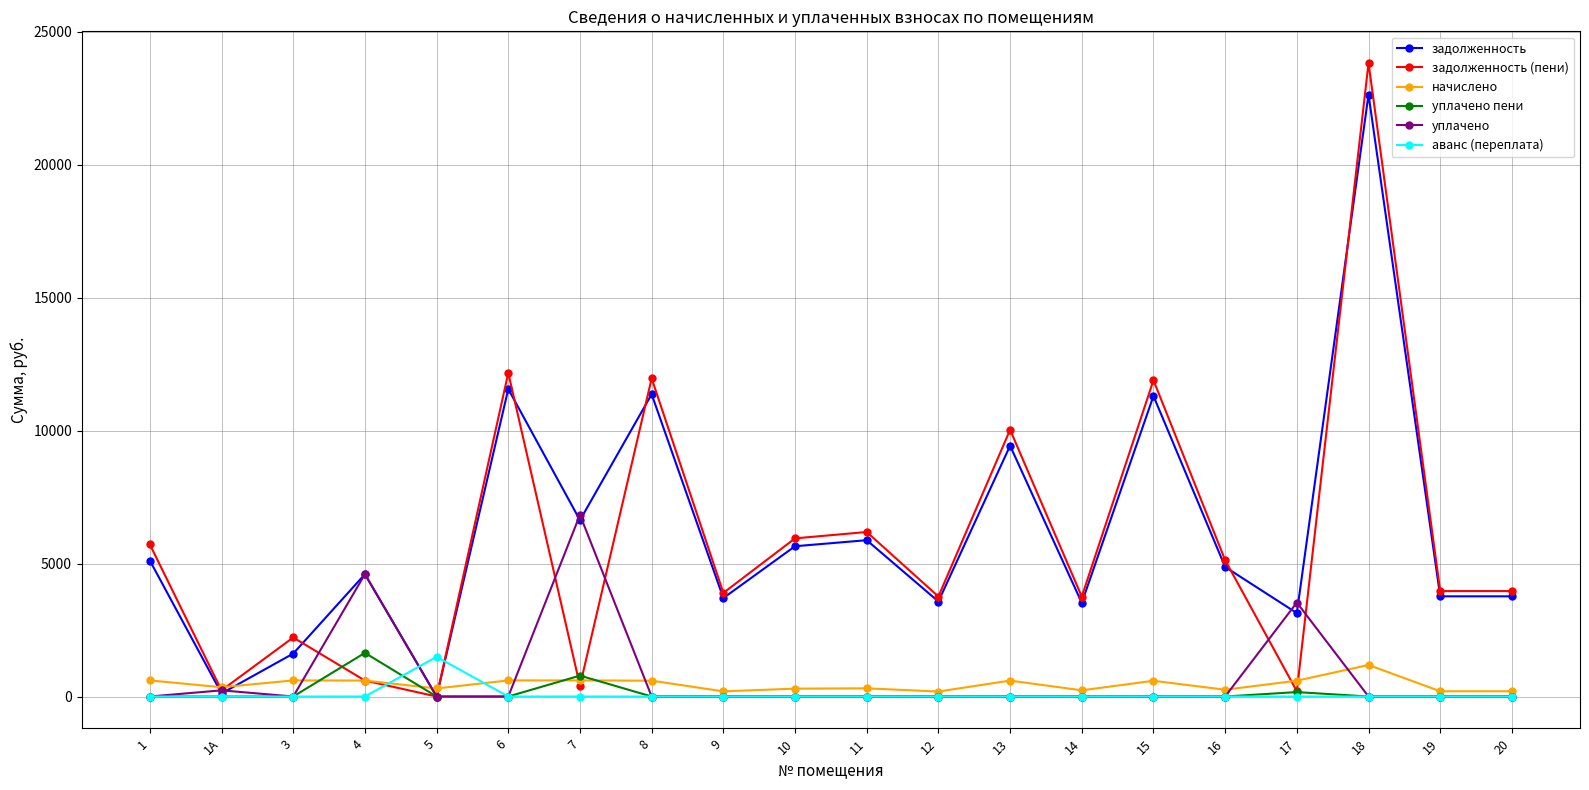

What is the difference between the maximum and minimum values in the уплачено пени series?

1641.2